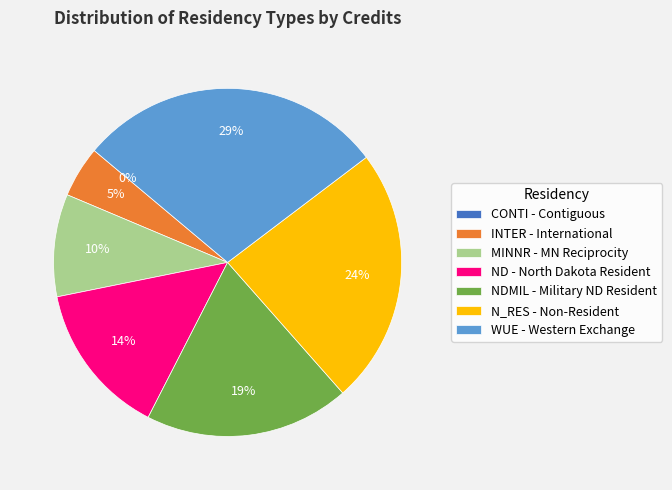

To the nearest percent, what is the combined percentage of INTER - International and MINNR - MN Reciprocity?

14%